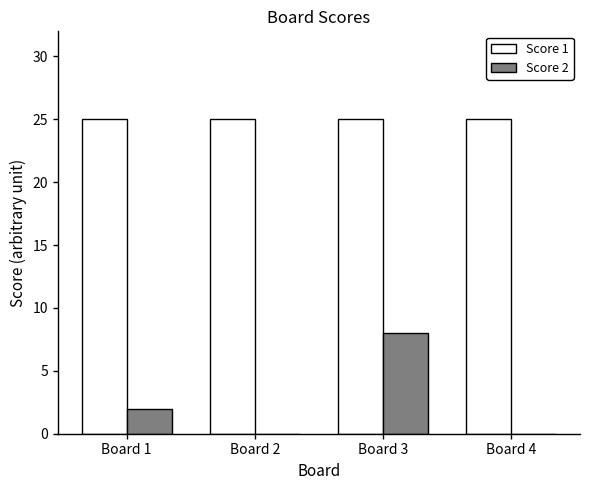

What is the difference between the Score 2 values at Board 3 and Board 1?

6